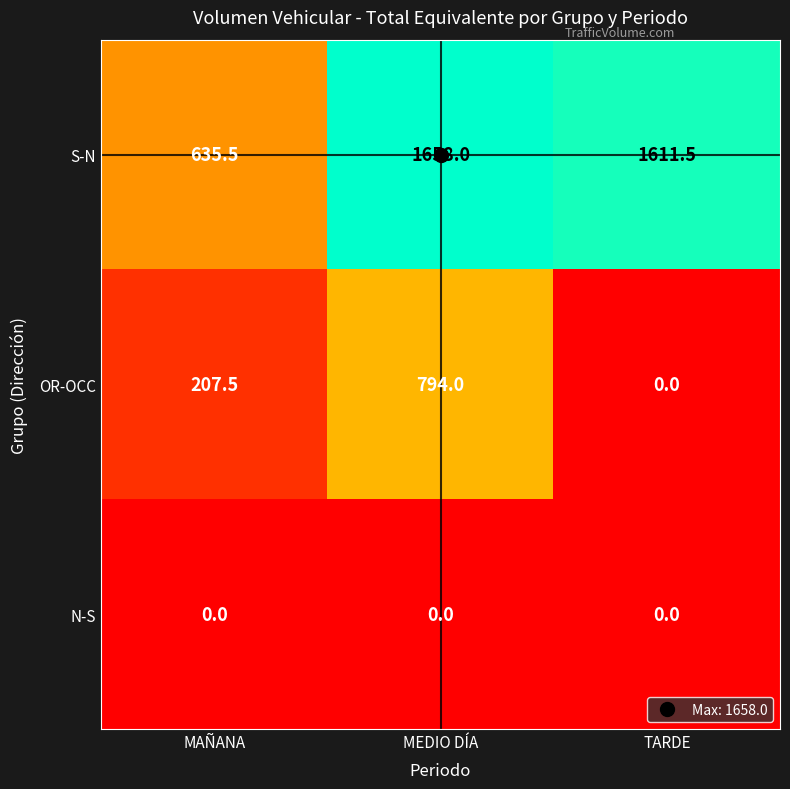

Which category has the highest value in the S-N series?

MEDIO DÍA